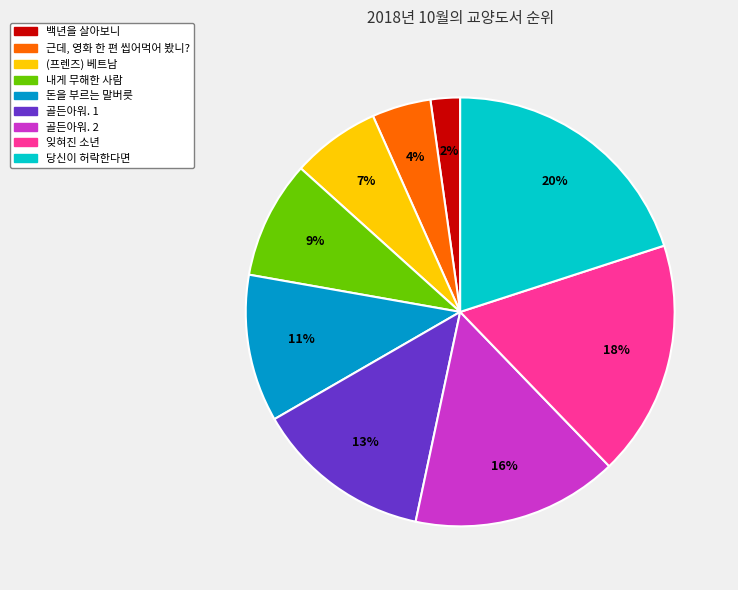

Is the sum of 잊혀진 소년 and (프렌즈) 베트남 greater than half?

No